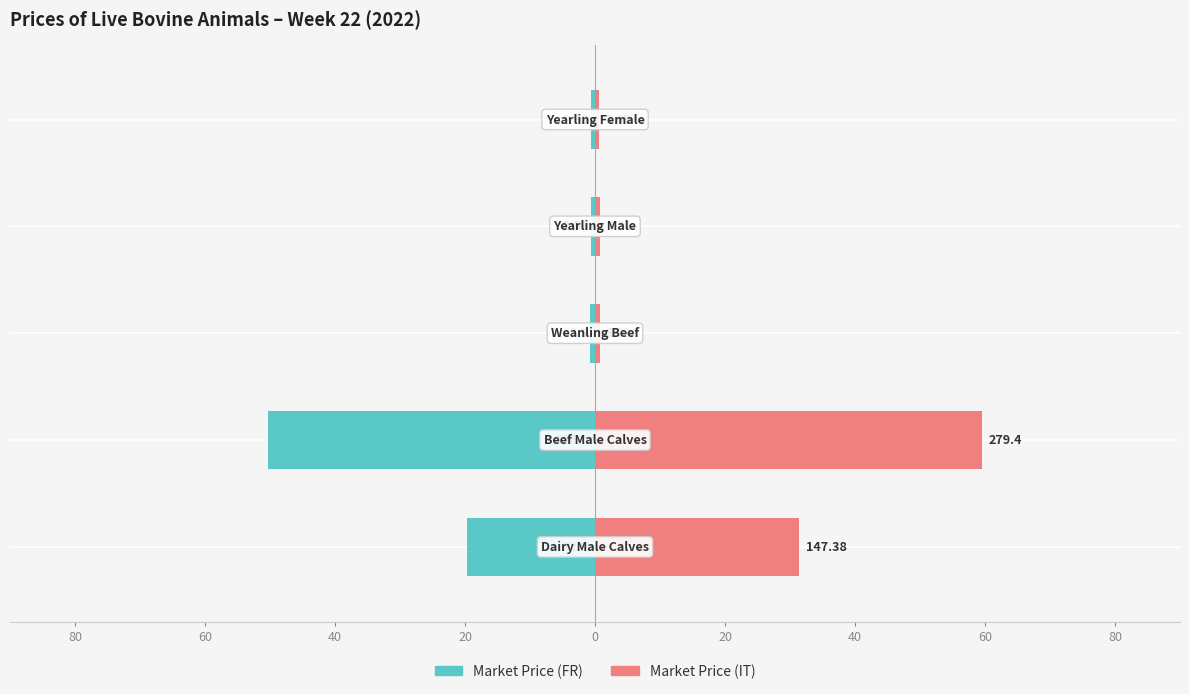

What is the sum of all Market Price (IT) values?

93.2